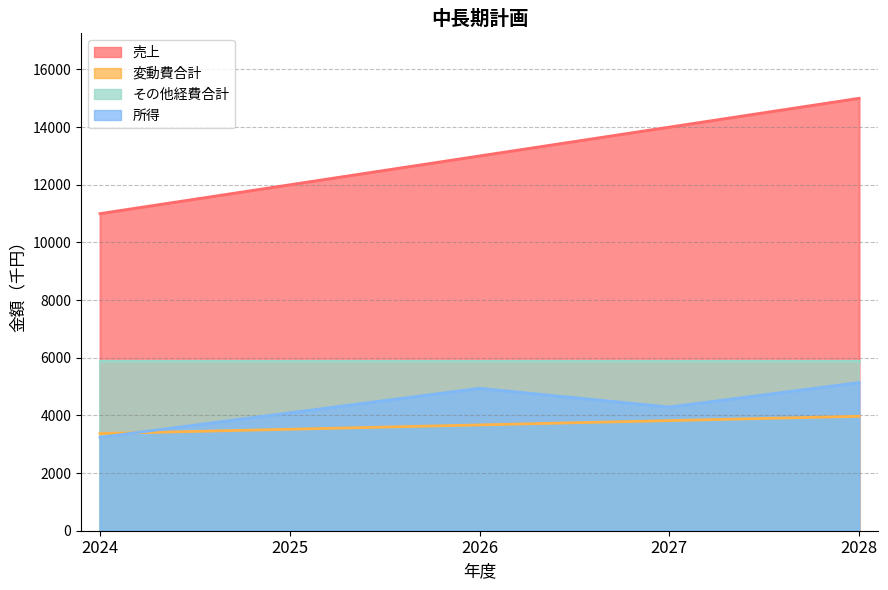

Between 2026 and 2028, which is larger?

2028